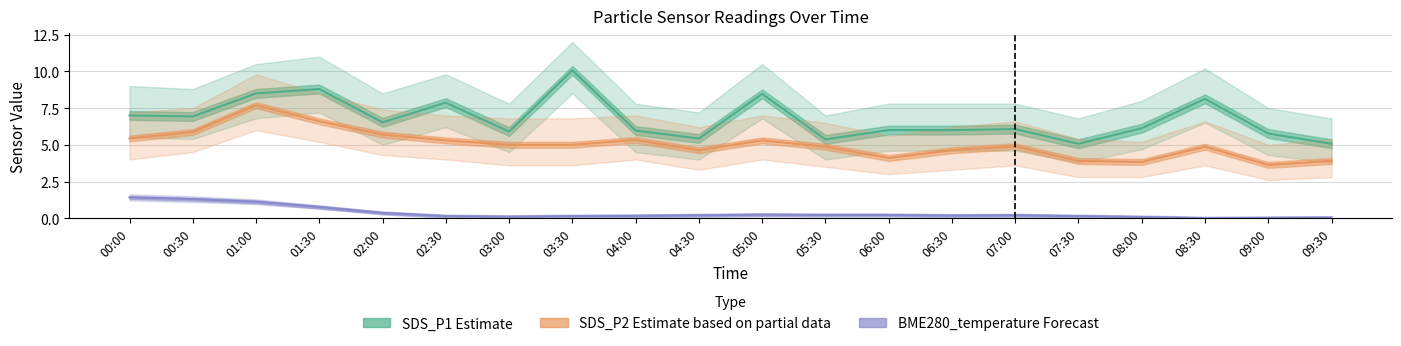

Reading left to right, transcribe all the data shown in this chart.

SDS_P1 Estimate: 7.0	6.9	8.5	8.8	6.5	7.9	5.9	10.1	6.0	5.4	8.5	5.4	6.0	6.0	6.1	5.1	6.1	8.1	5.8	5.1
SDS_P2 Estimate based on partial data: 5.4	5.9	7.7	6.6	5.7	5.3	5.0	5.0	5.3	4.6	5.3	4.9	4.1	4.6	4.9	3.9	3.8	4.9	3.6	3.9
BME280_temperature Forecast: 1.4	1.3	1.1	0.8	0.4	0.1	0.1	0.1	0.2	0.2	0.2	0.2	0.2	0.2	0.2	0.1	0.1	0.0	0.0	0.0